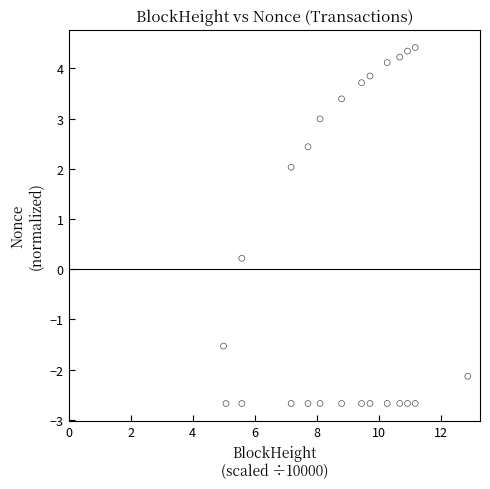

What is the range of Y values (max minus min)?

7.1